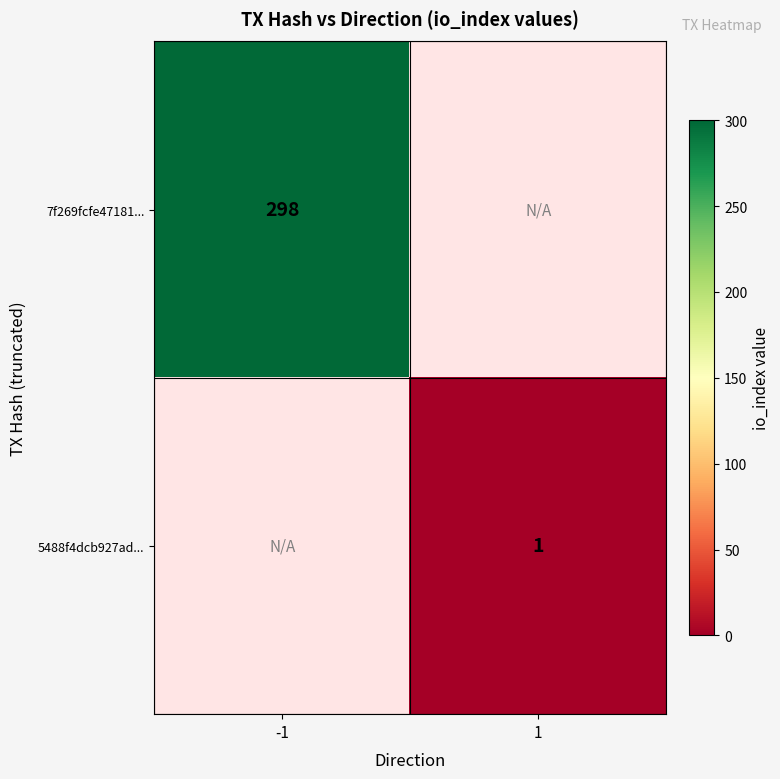

At how many categories does at least one series exceed 45?

1